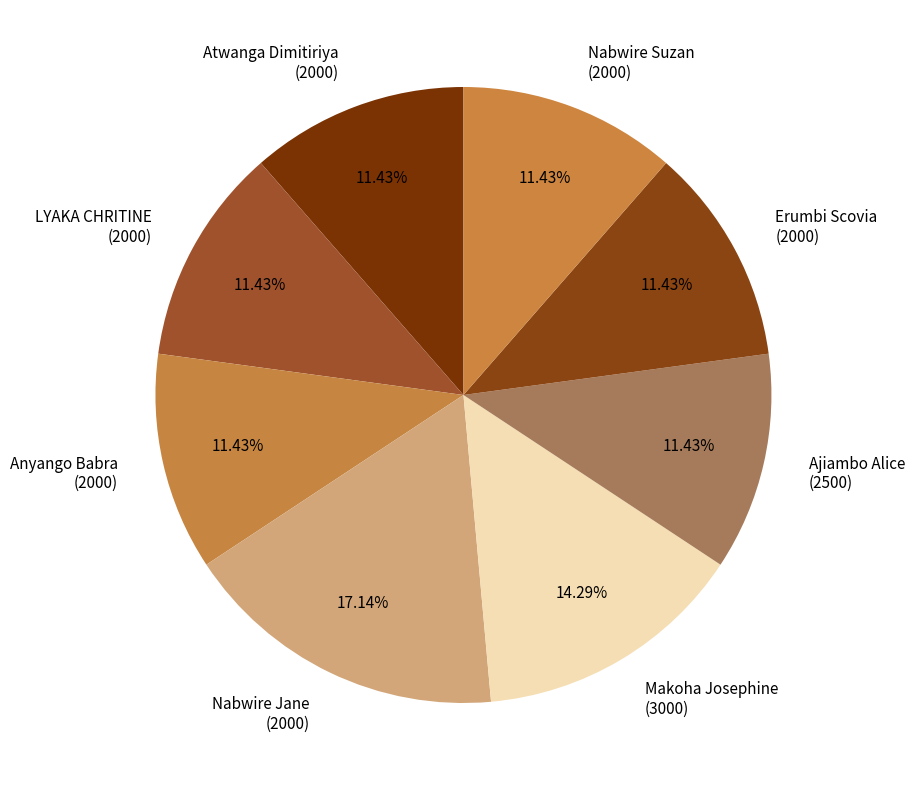

Does LYAKA CHRITINE (2000) represent more than half of the total?

No